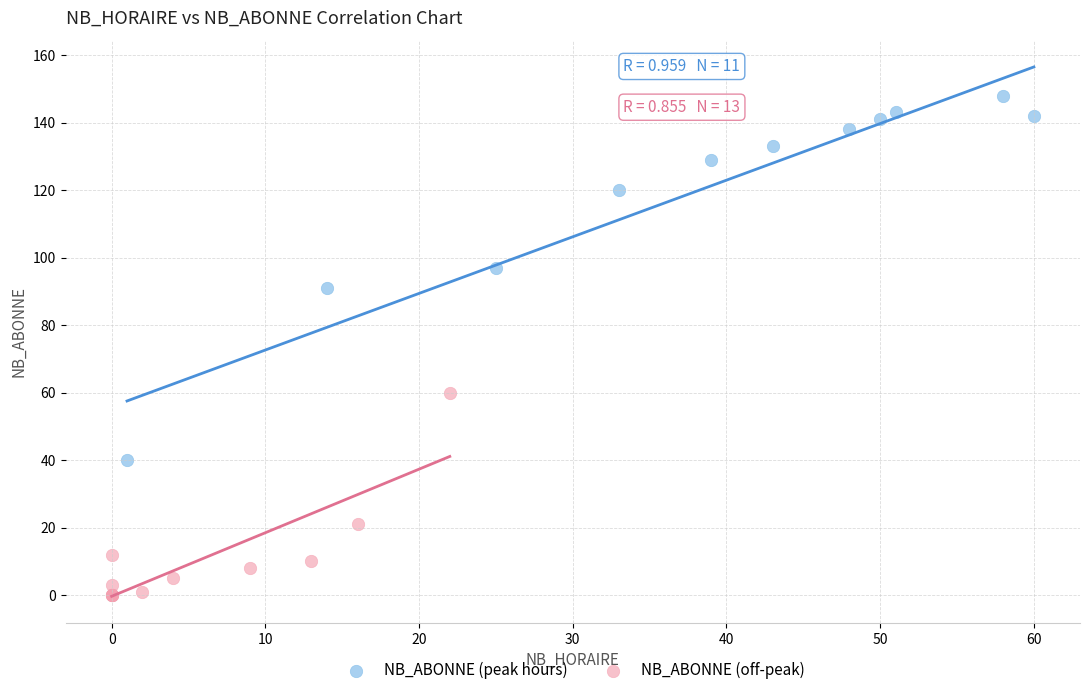

Which series reaches the maximum Y coordinate?

NB_ABONNE (peak hours)